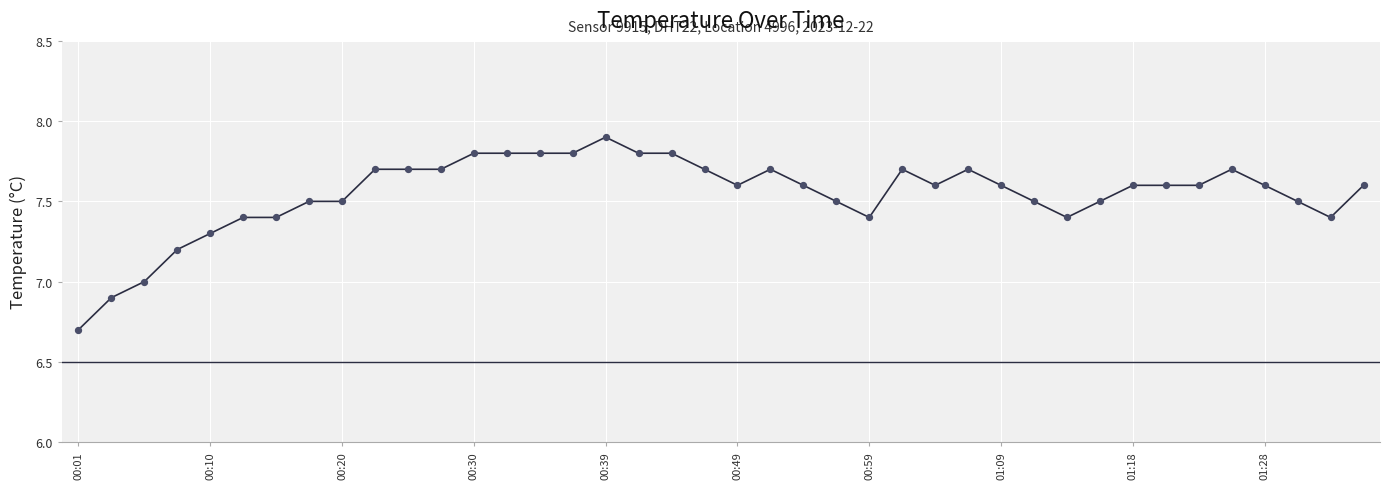

What is the difference between the maximum and minimum values?

1.2